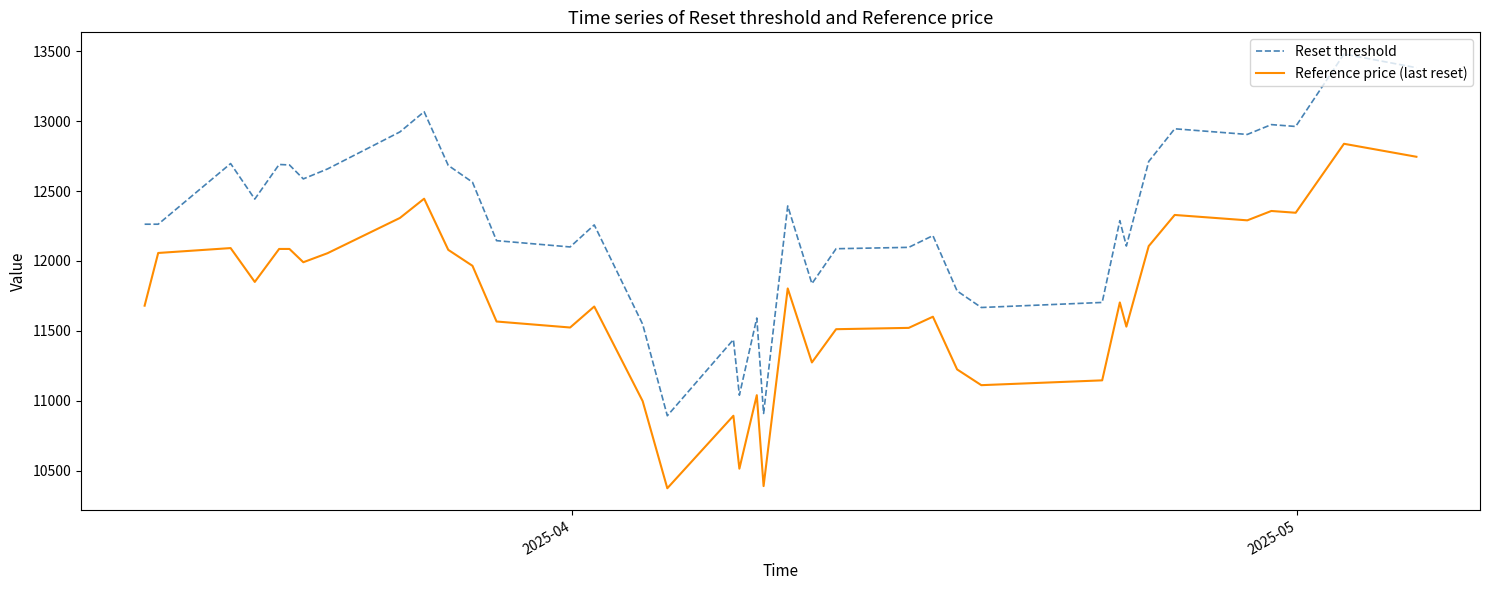

Count the number of data series in this chart.

2